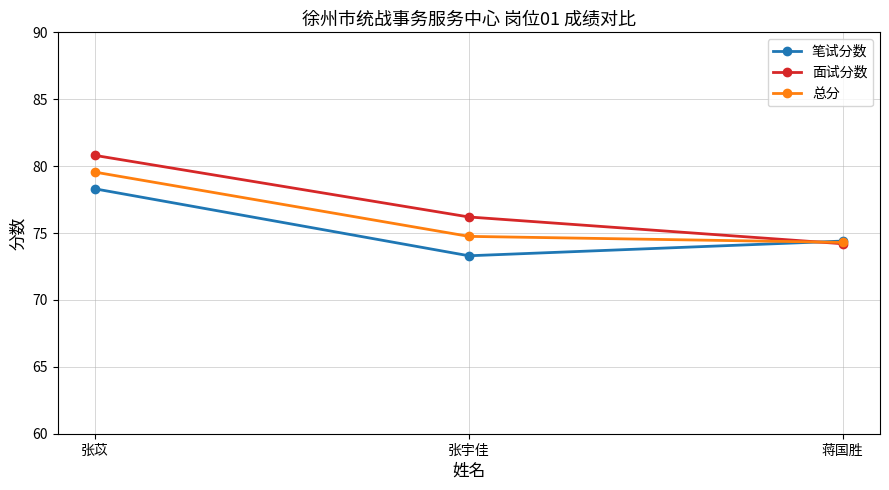

How many lines are shown in the chart?

3